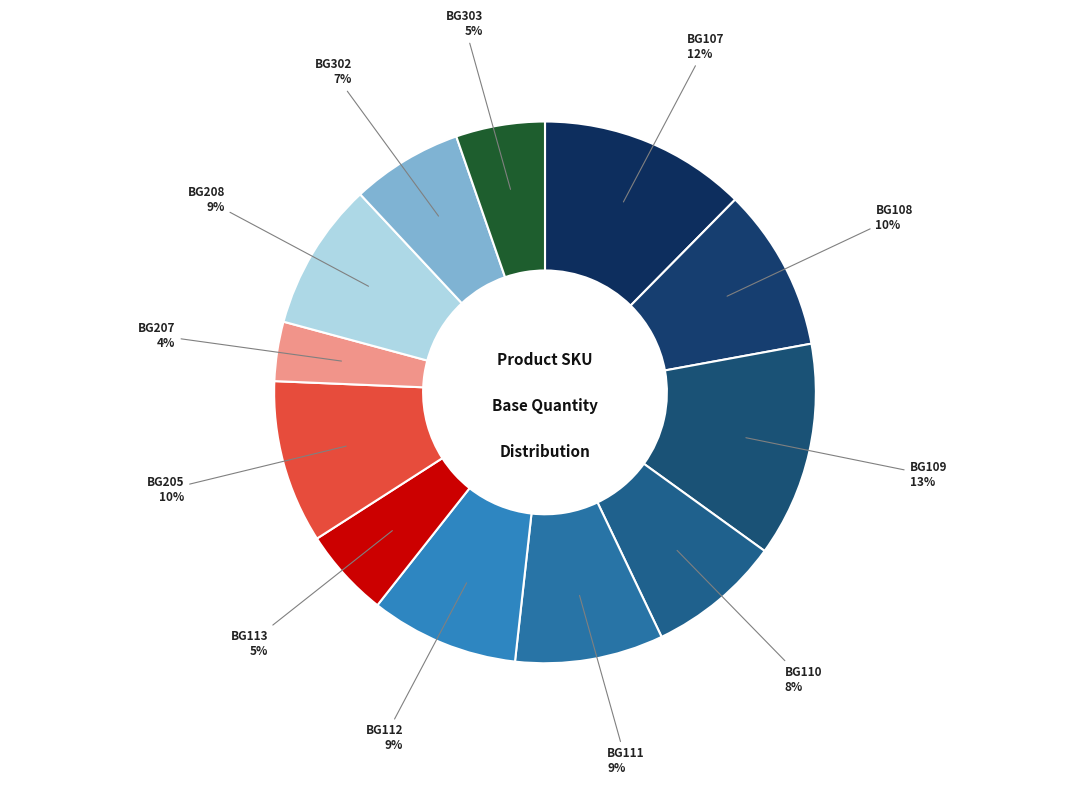

What percentage is the BG107 slice, to the nearest percent?

12%